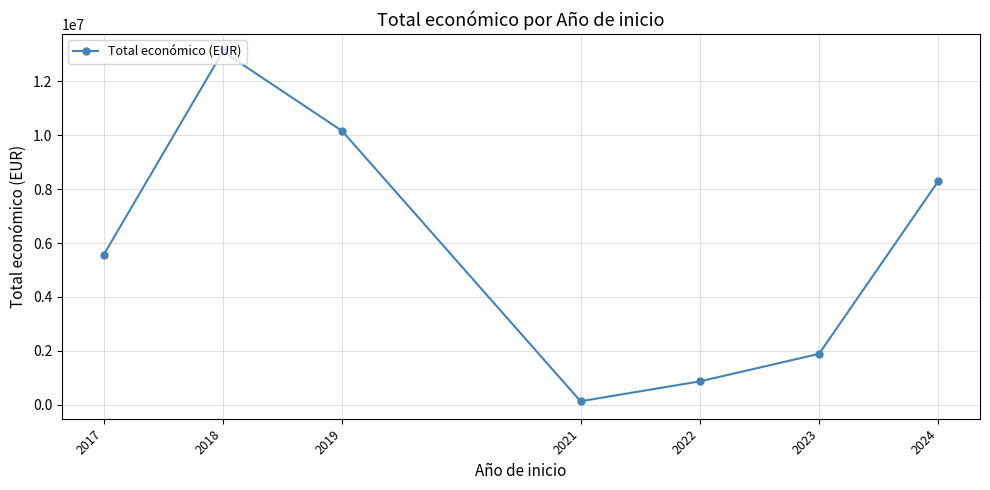

At which category does the chart reach its minimum across all series?

2021